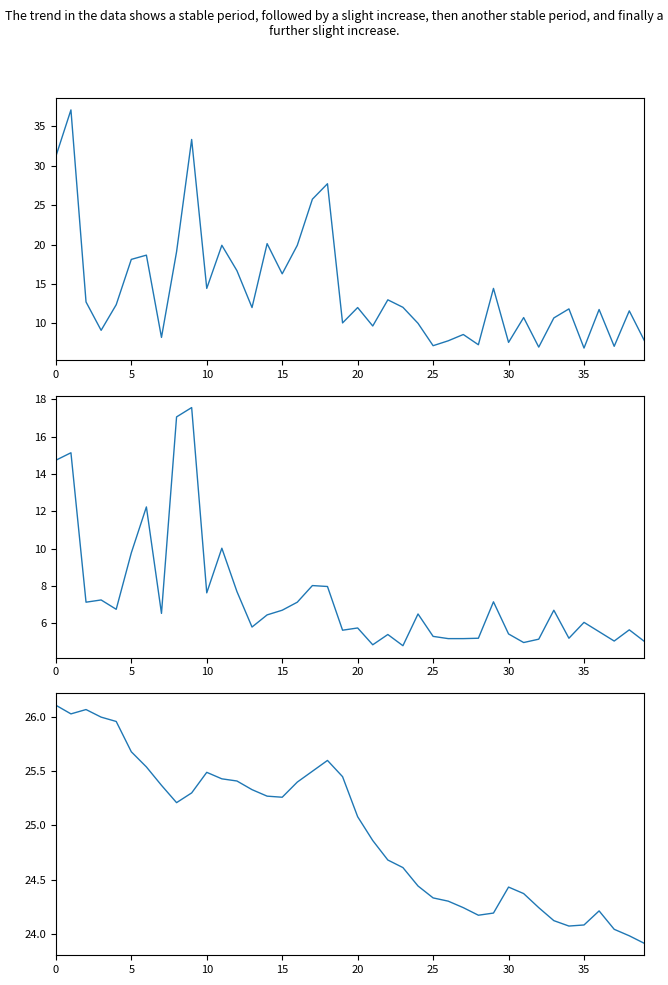

What is the average value of the SDS_P2 series?

7.4